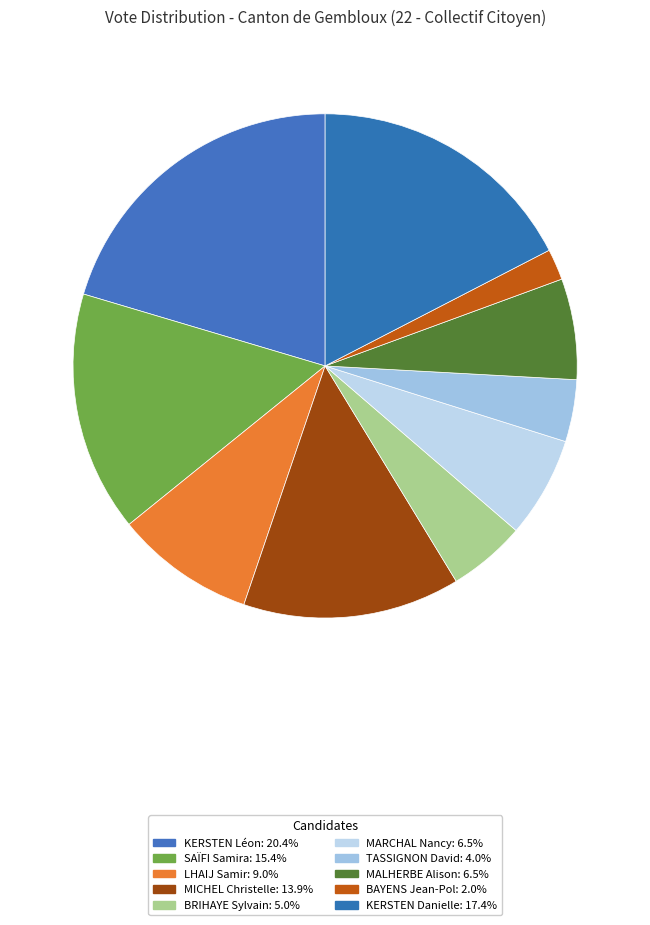

Does MARCHAL Nancy account for over 50% of the chart?

No